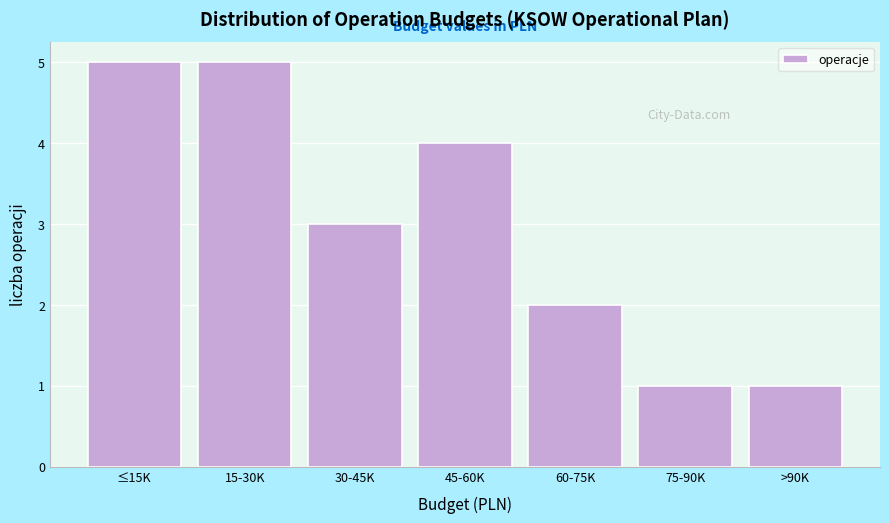

Reading right to left, extract all data points from this chart.

1	1	2	4	3	5	5